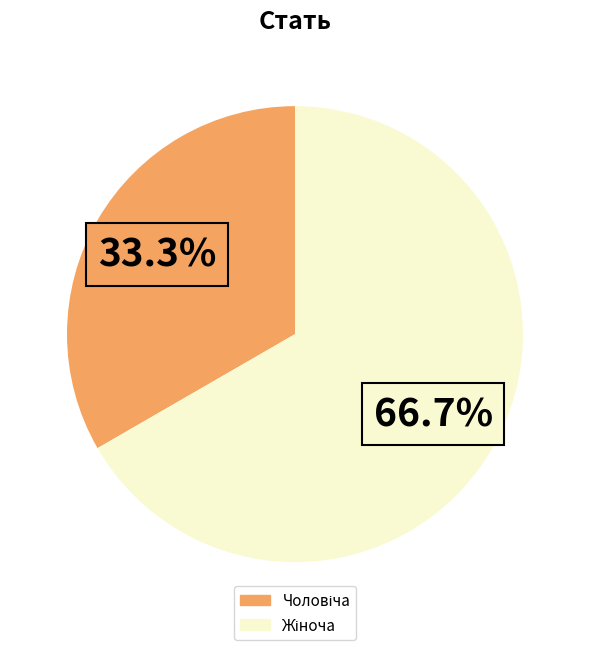

Is there a majority slice in this chart?

Yes